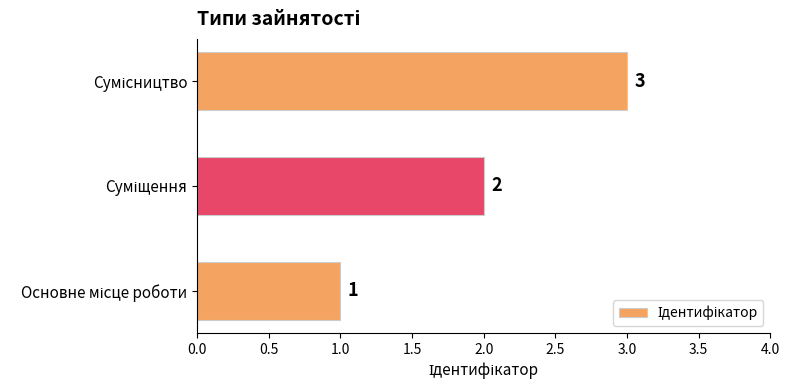

Count the values in the range 1 to 3.

3